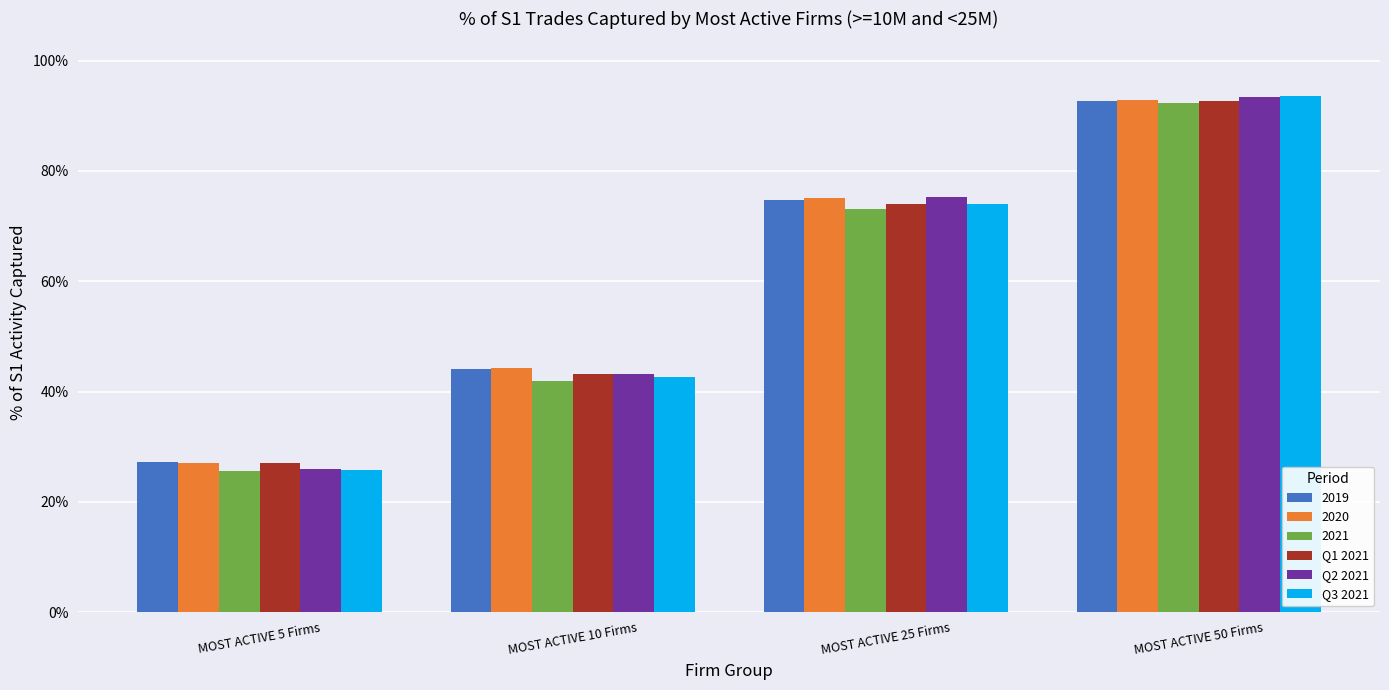

Are the bars grouped side by side (vs. stacked)?

Yes